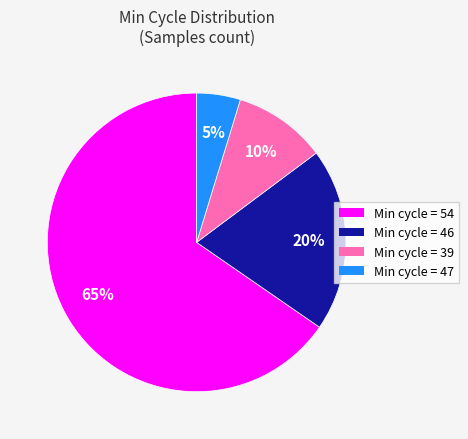

To the nearest percent, what is the average slice percentage?

25%